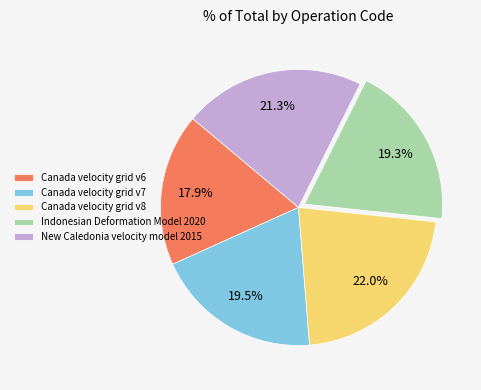

Approximately how many times larger is the value at Canada velocity grid v6 compared to Canada velocity grid v7?

0.9